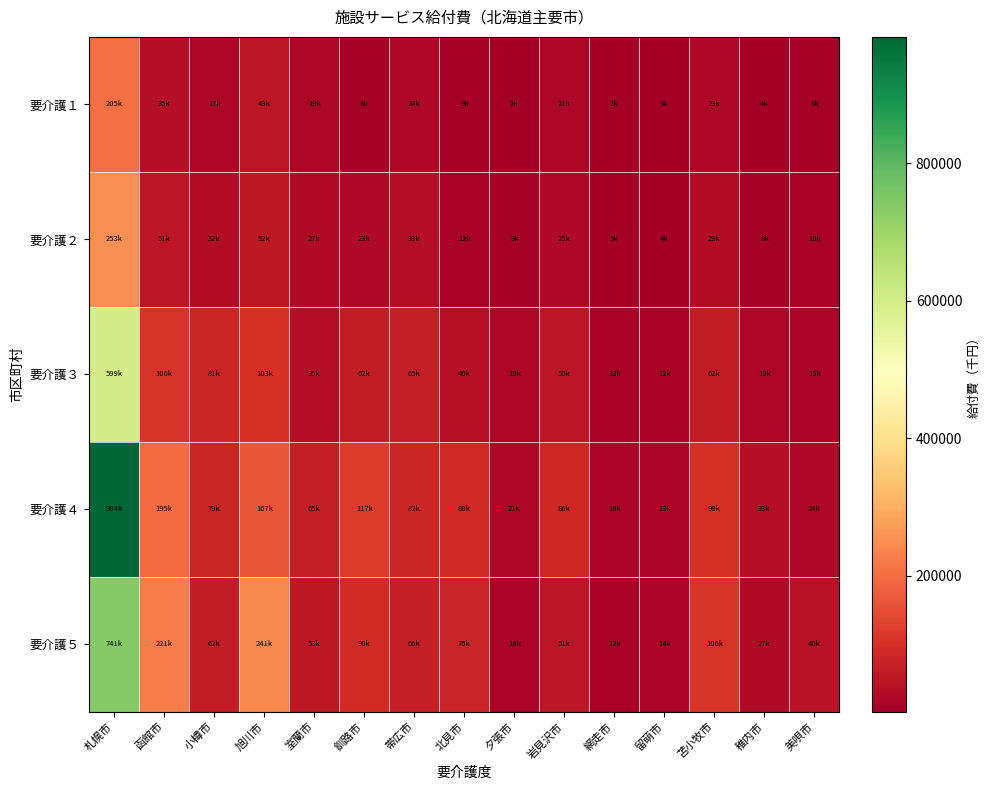

Rank the series at 留萌市 from lowest to highest value.

要介護１, 要介護２, 要介護３, 要介護４, 要介護５